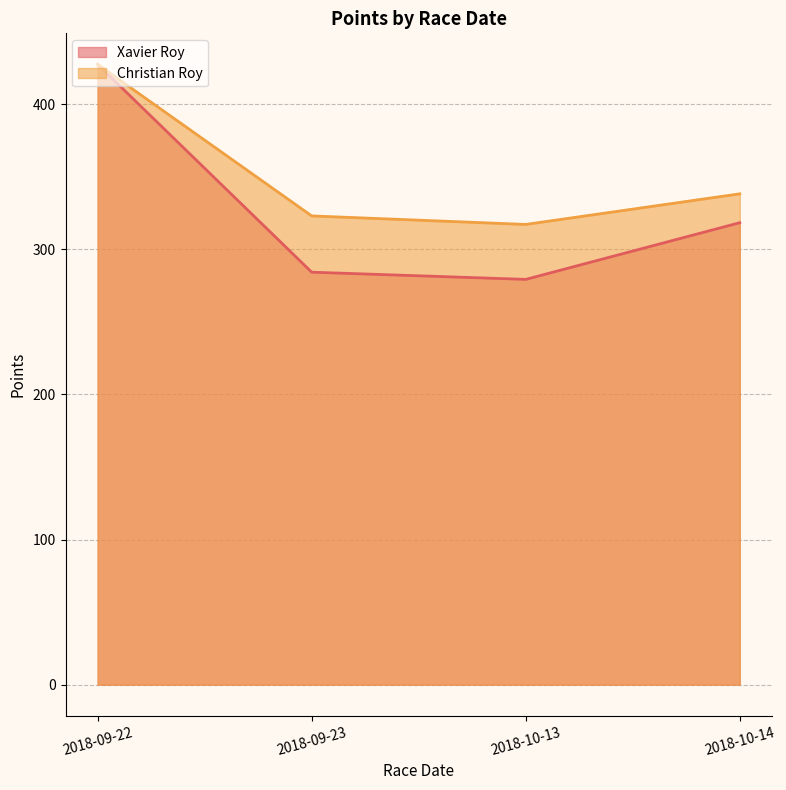

How many values in the Xavier Roy series exceed 318?

2